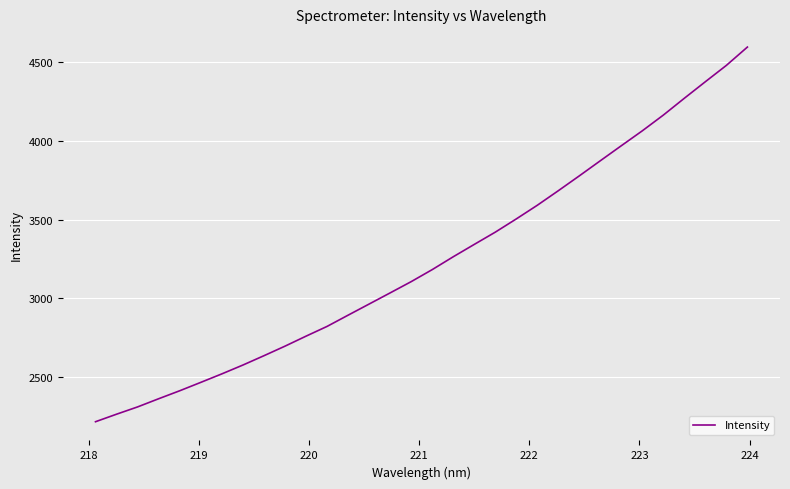

Is this an area chart (filled region under the line)?

No